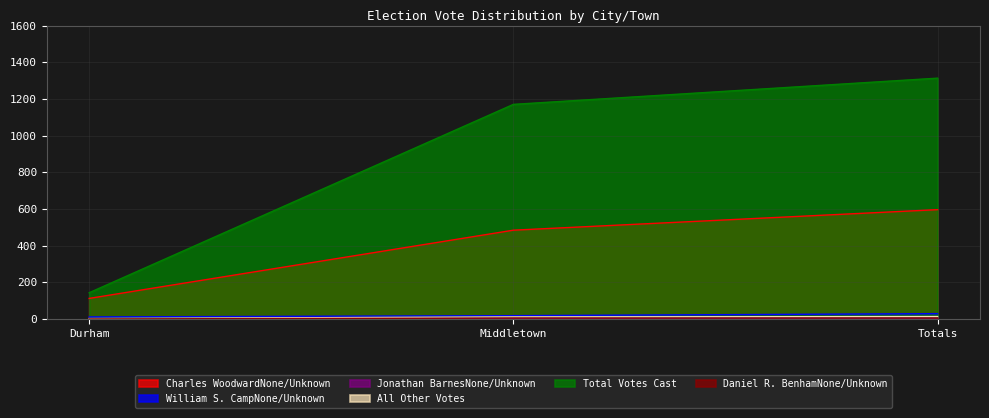

Which label corresponds to the largest value in the chart?

Totals